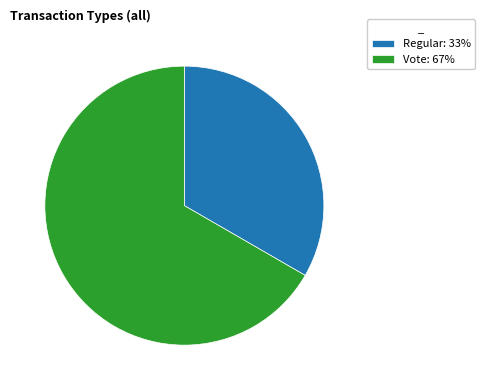

Is the sum of Vote: 67% and Regular: 33% greater than half?

Yes